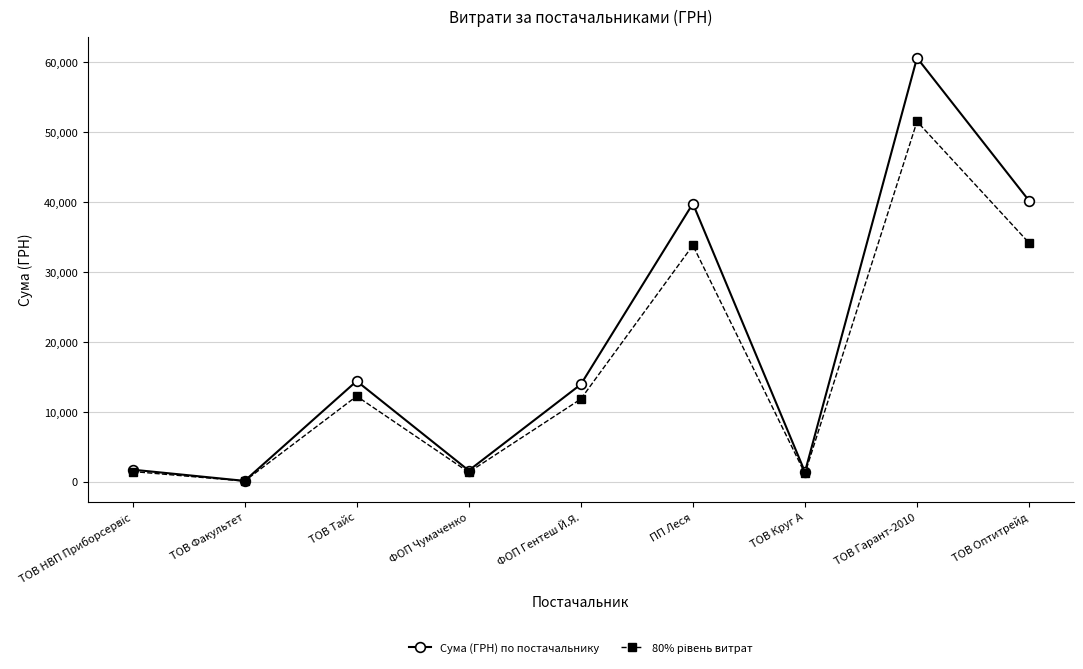

Is this an area chart (filled region under the line)?

No